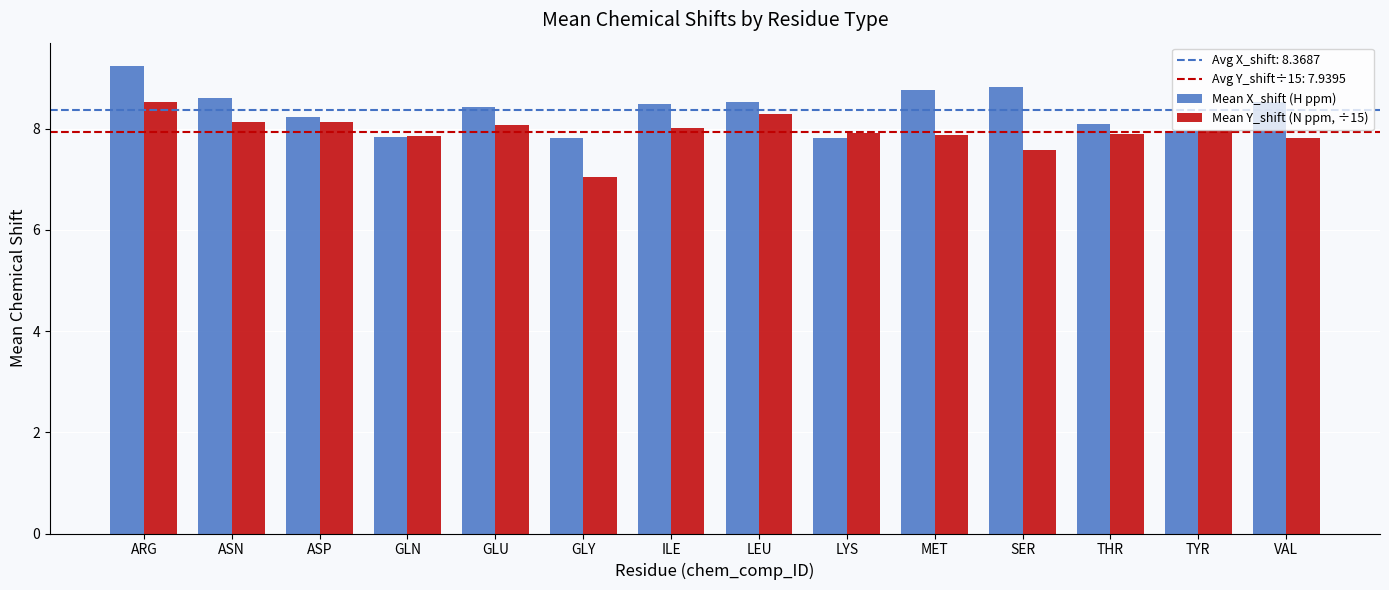

How many series are shown in this chart?

2